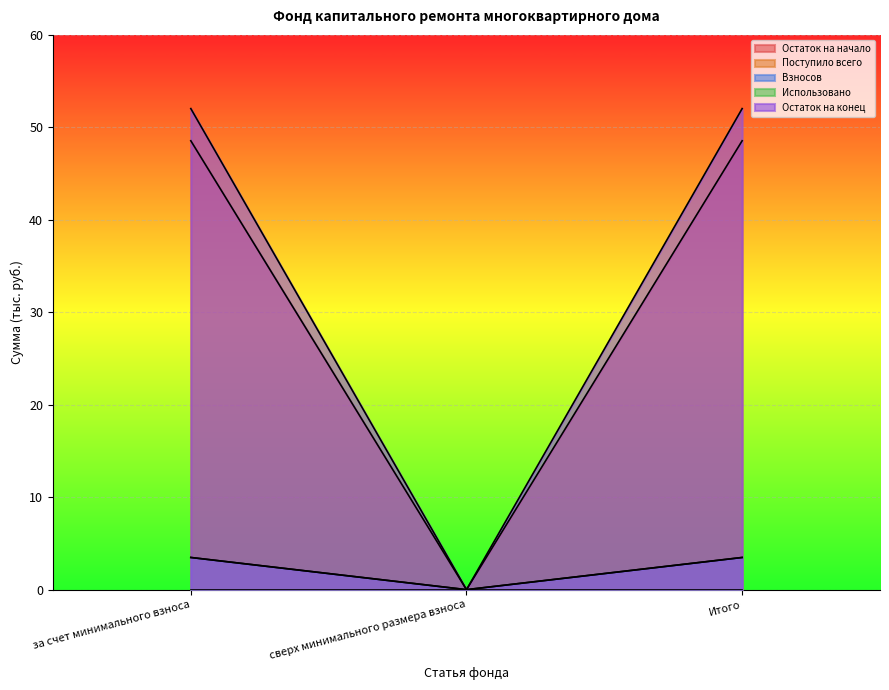

What is the difference between the Остаток на конец values at за счет минимального взноса and сверх минимального размера взноса?

52.0